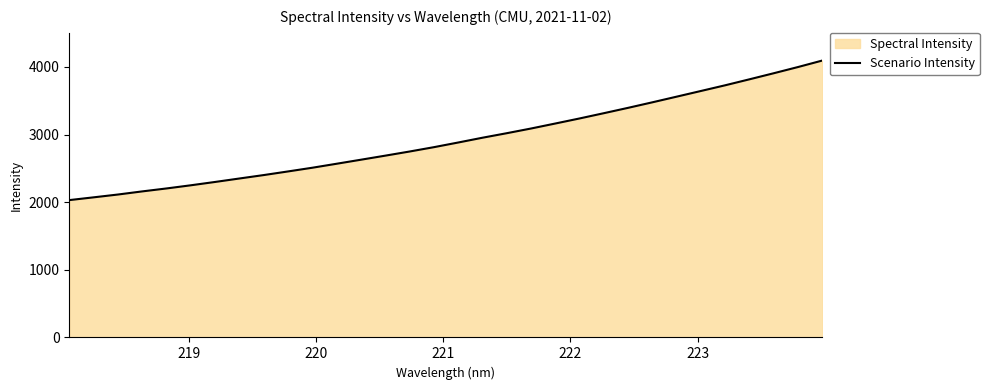

What is the sum of all values?

93583.6